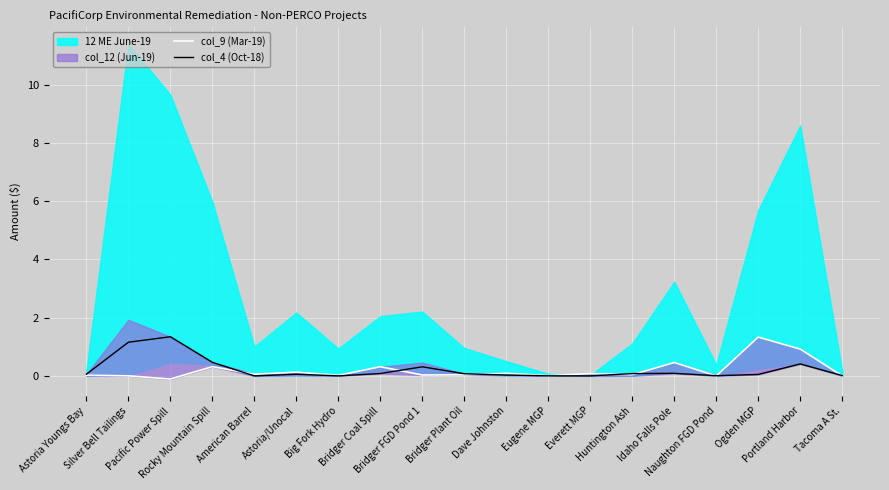

What is the label of the 6th point from the left?

Astoria/Unocal